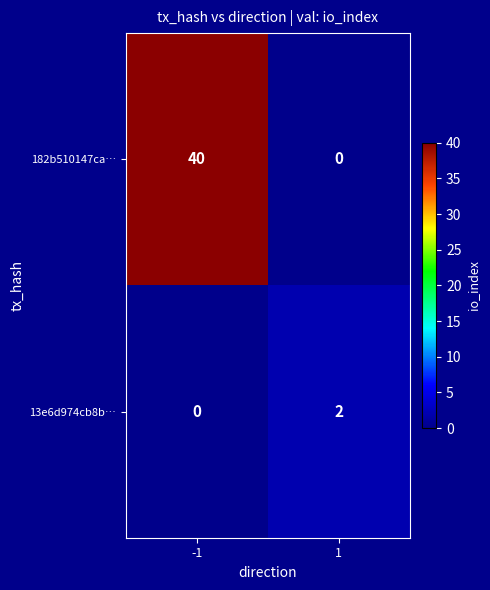

Reading left to right, transcribe all the data shown in this chart.

182b510147ca…: 40	0
13e6d974cb8b…: 0	2